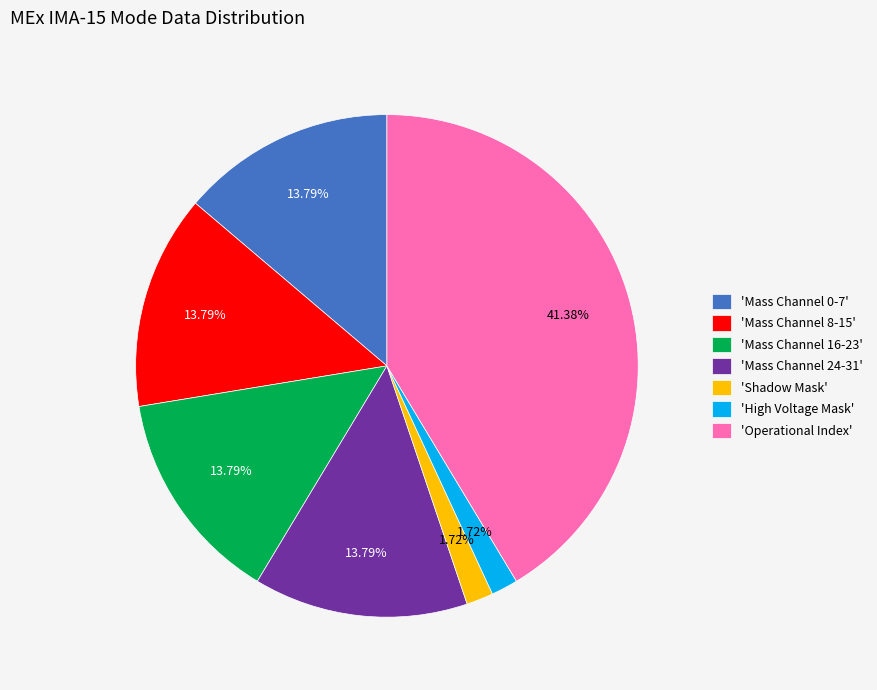

To the nearest percent, what is the difference between the largest and smallest slice percentages?

40%